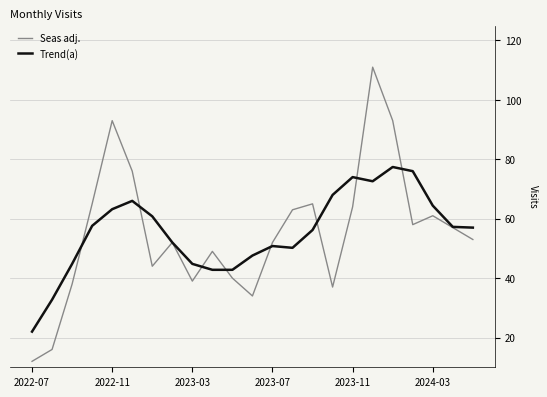

Which series has the widest spread of values?

Seas adj.